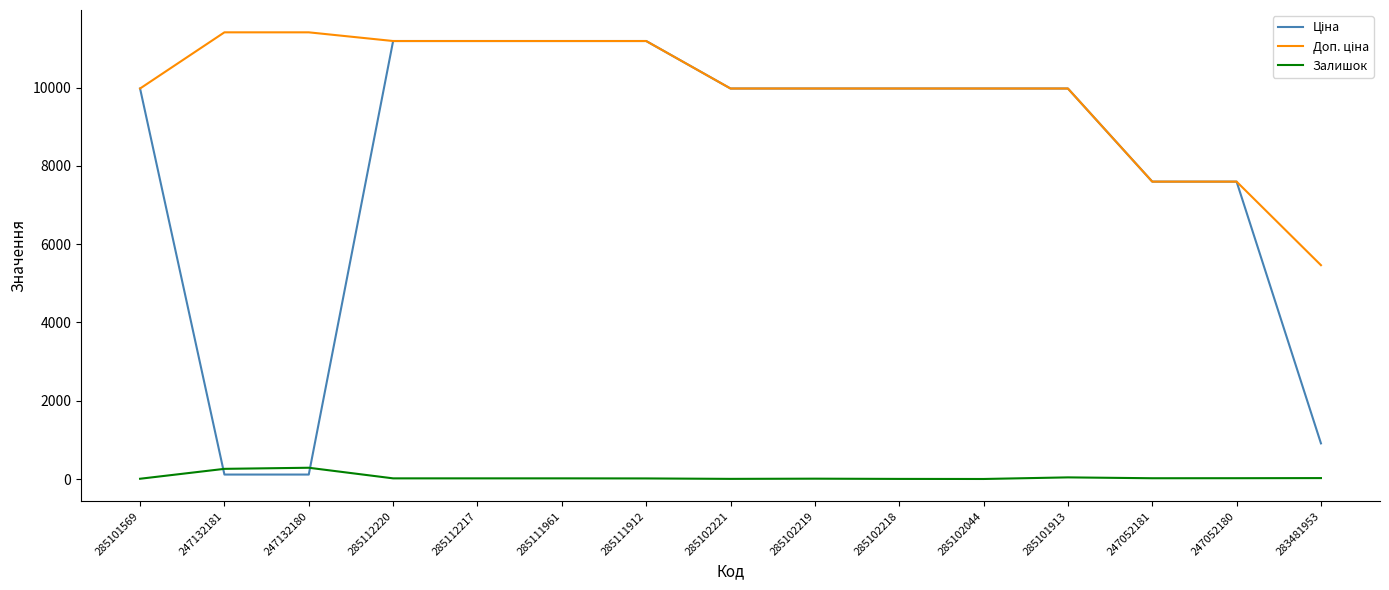

What is the label of the 6th point from the right?

285102218